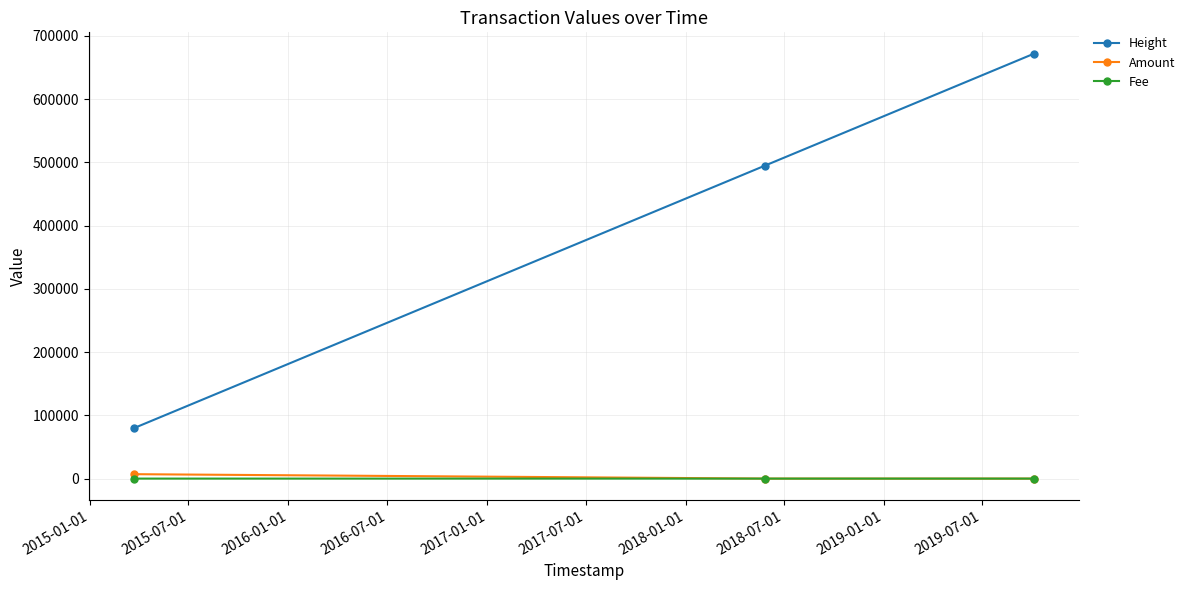

What are all the series names shown in the legend?

Height, Amount, Fee